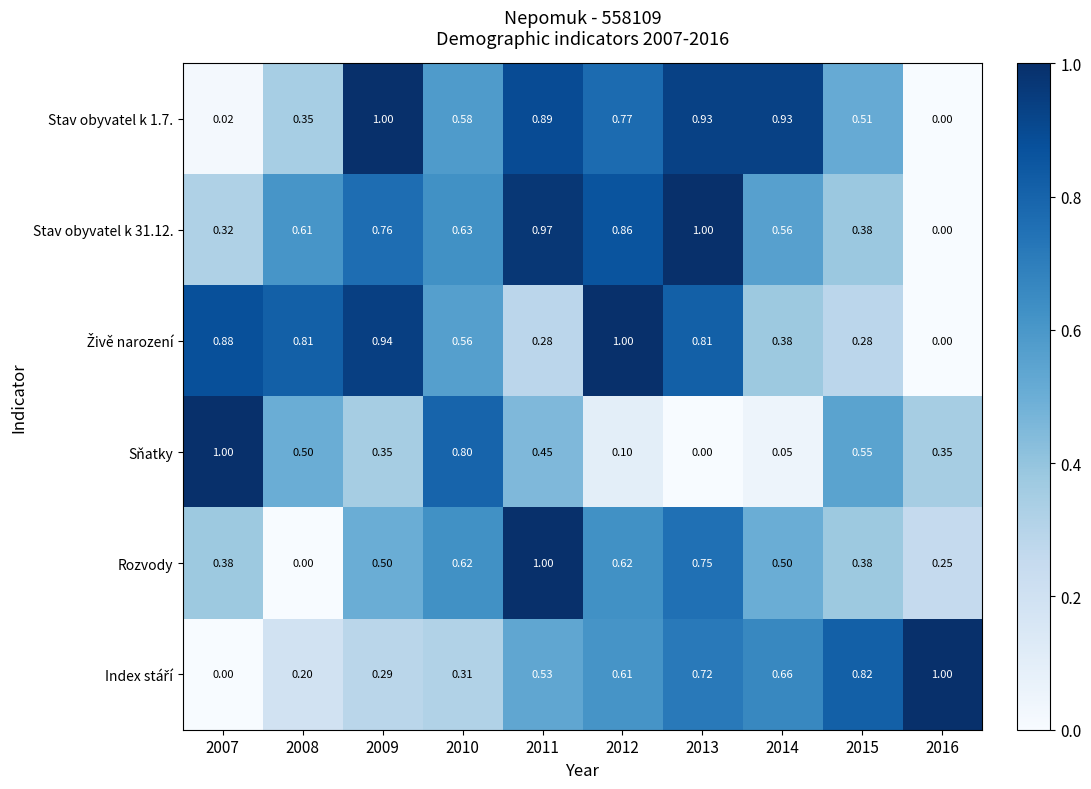

Is the value of Sňatky at 2010 greater than the value of Rozvody at 2012?

Yes